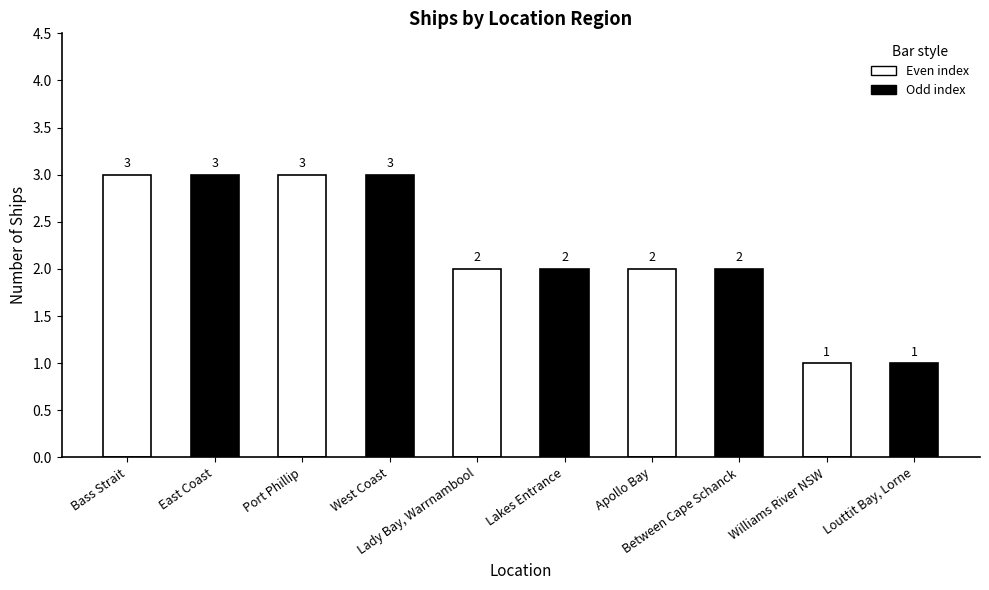

Count the number of categories in the chart.

10